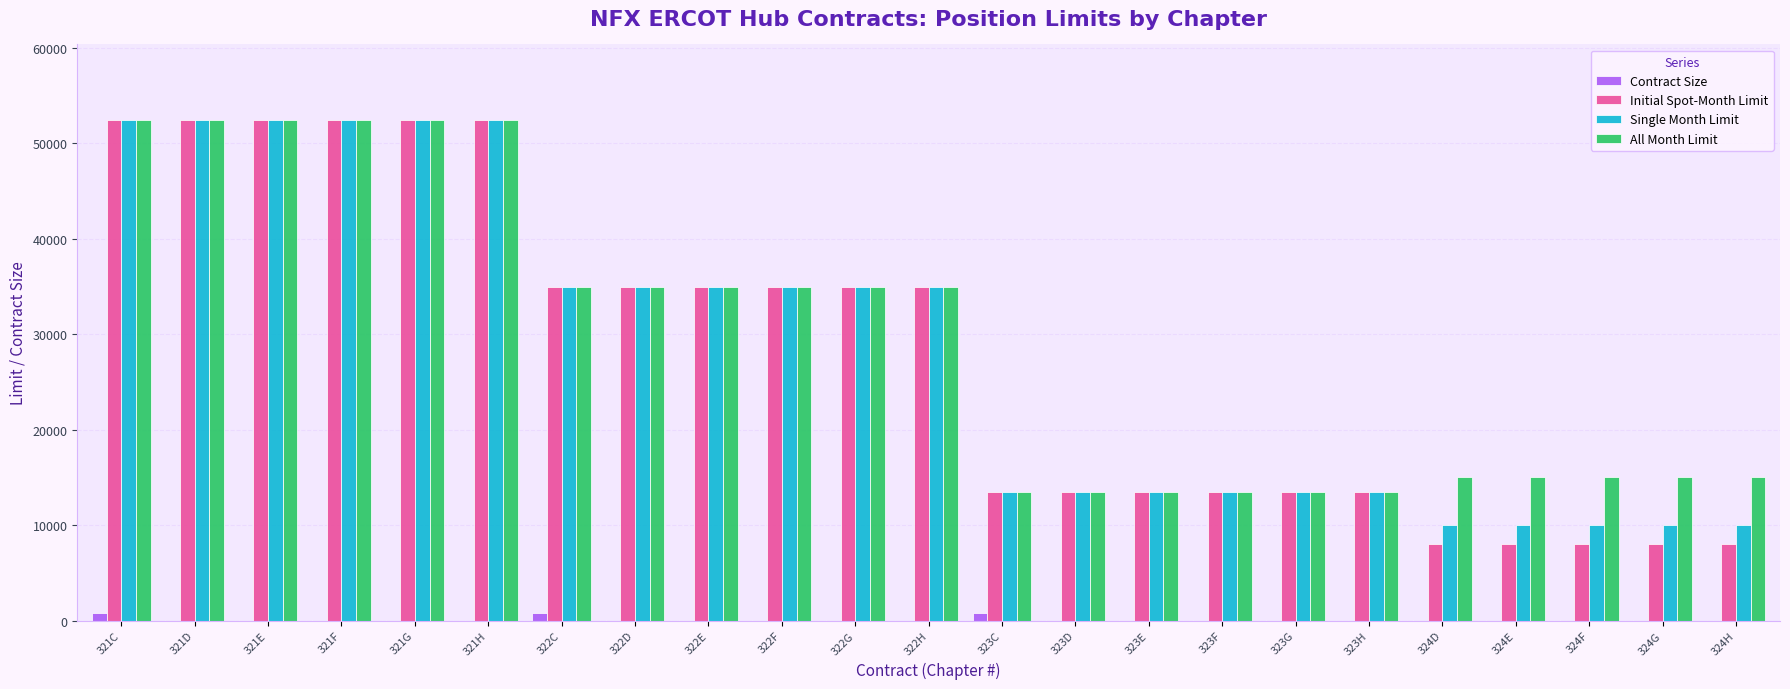

What is the greatest value displayed?

52500